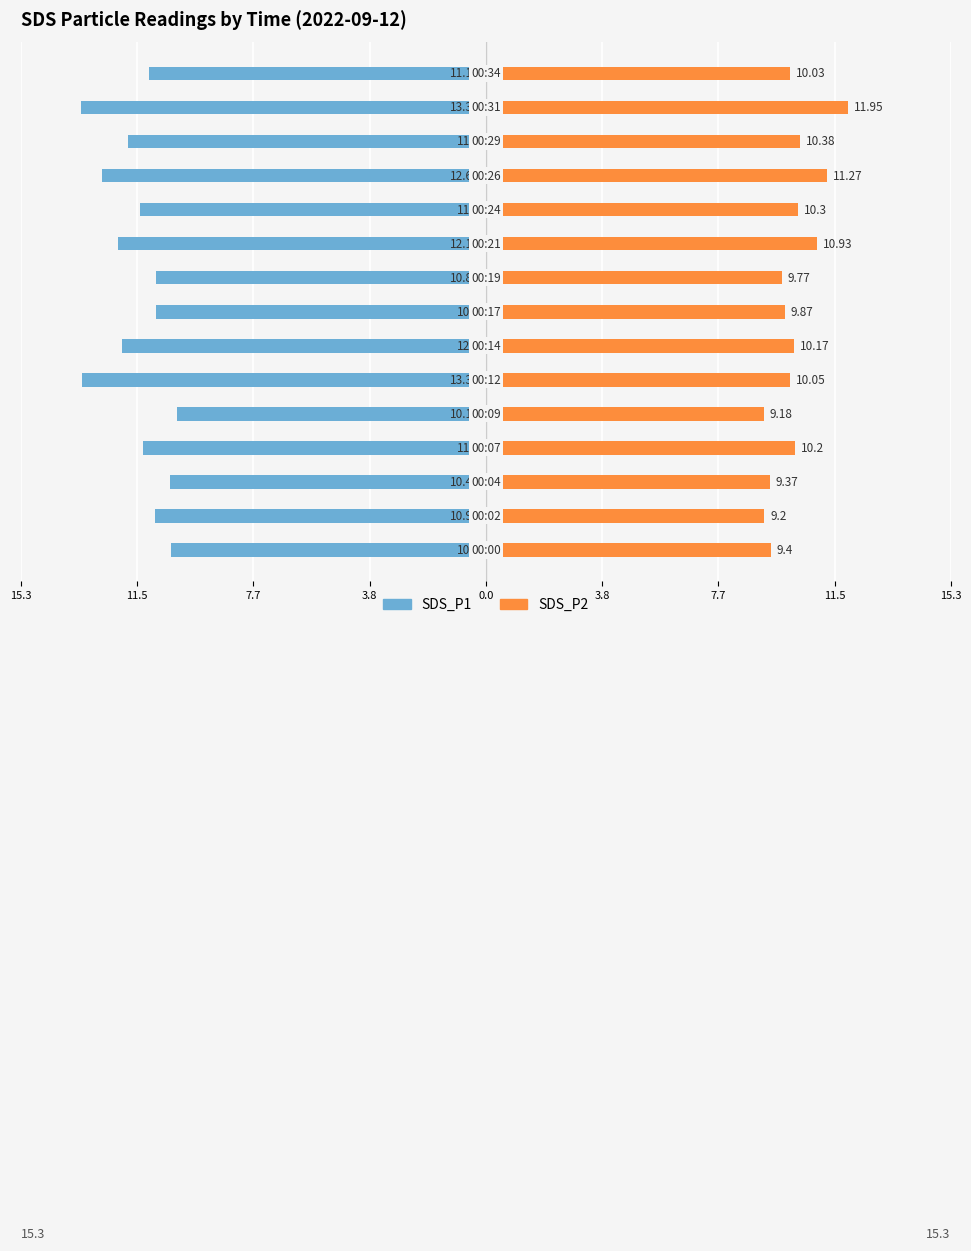

What is the average value of the SDS_P1 series?

-11.5